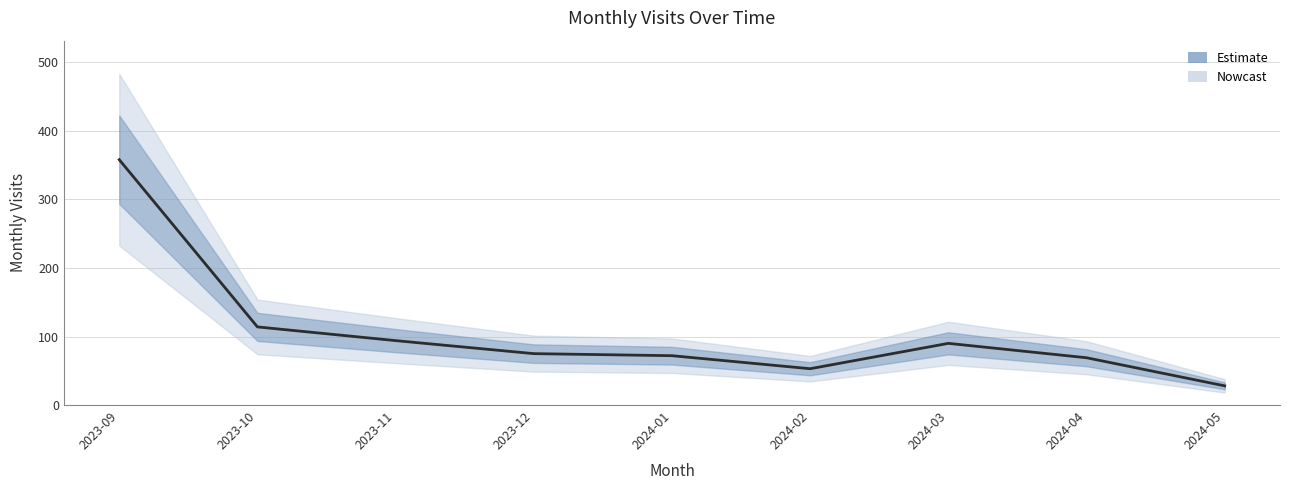

Does the chart have visible grid lines?

Yes